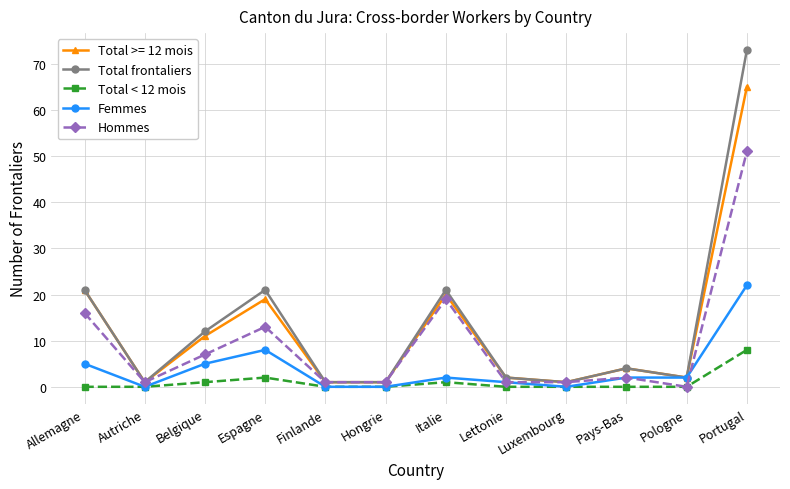

Which series has the widest spread of values?

Total frontaliers